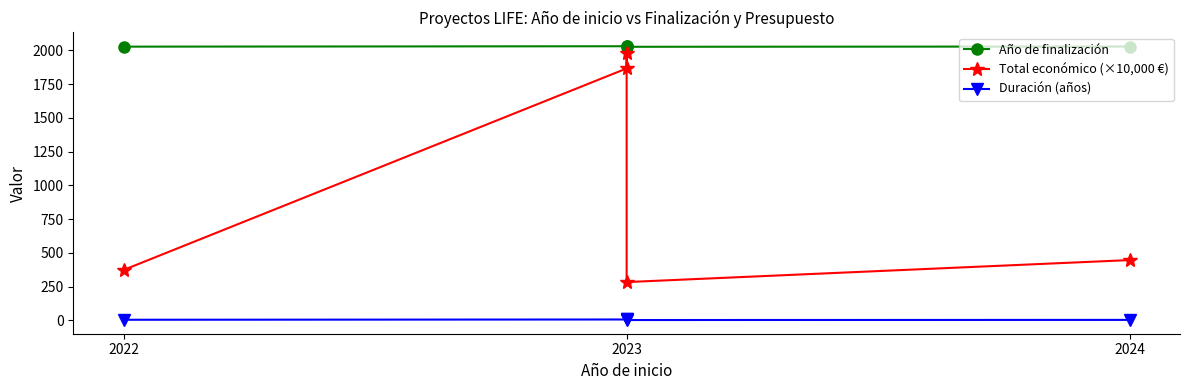

Reading right to left, transcribe all the data shown in this chart.

Año de finalización: 2028.0	2026.0	2031.0	2030.0	2027.0
Total económico (×10,000 €): 446.9	284.0	1983.0	1865.7	373.6
Duración (años): 4.0	3.0	8.0	7.0	5.0